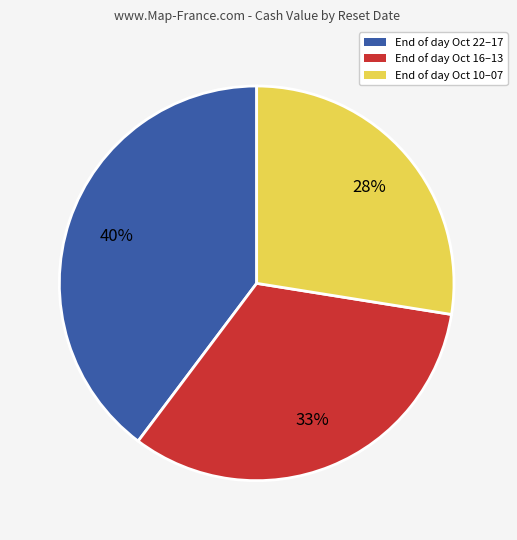

How many slices are in this pie chart?

3